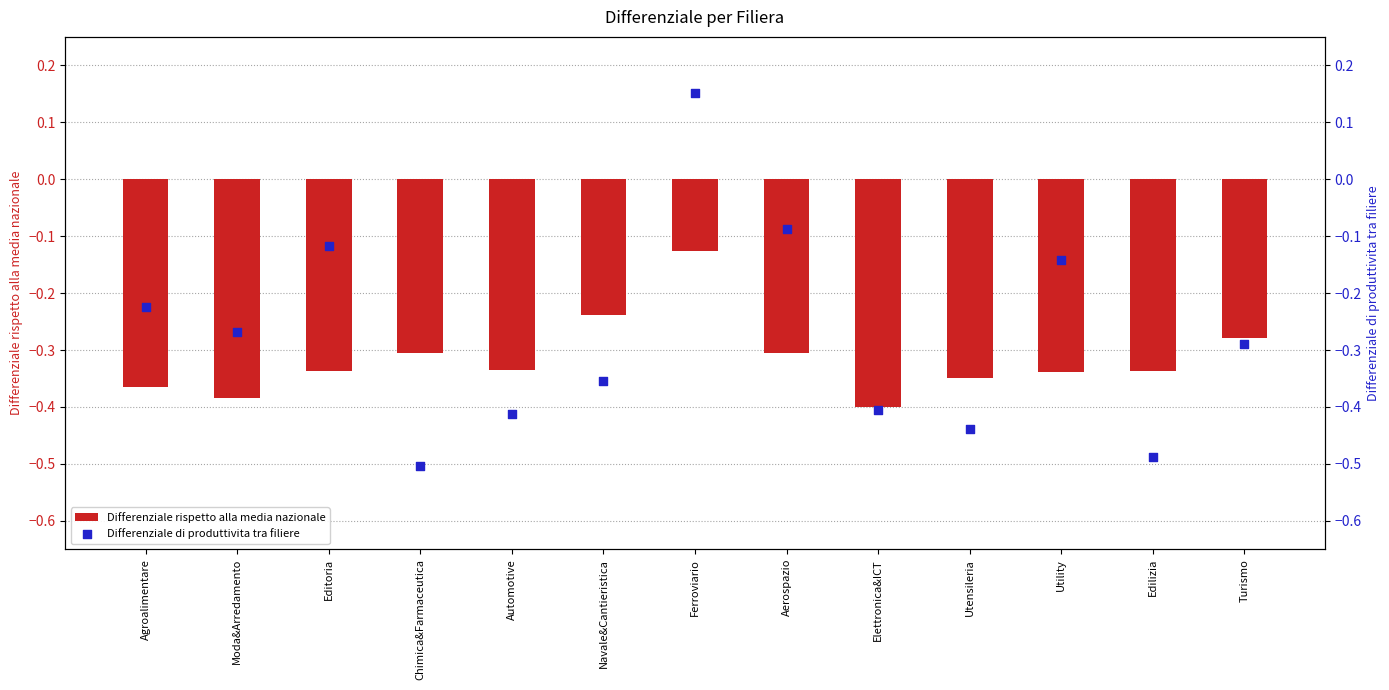

Which series contains the lowest Y value?

Differenziale di produttivita tra filiere